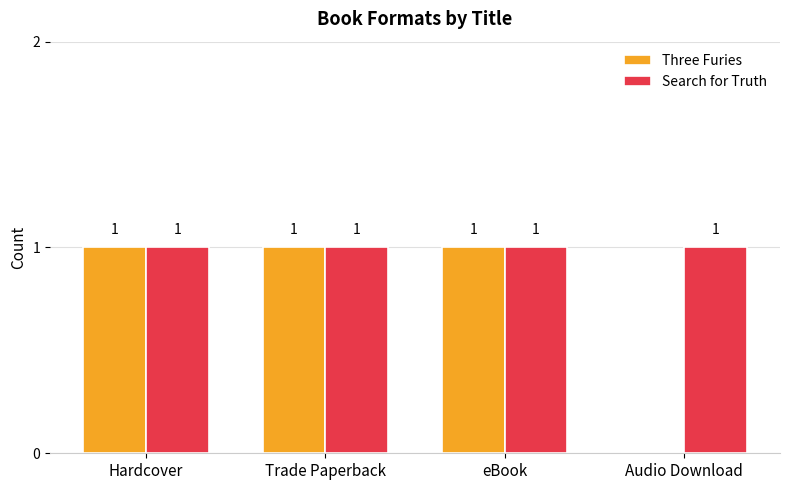

Reading right to left, transcribe all the data shown in this chart.

Three Furies: 0	1	1	1
Search for Truth: 1	1	1	1